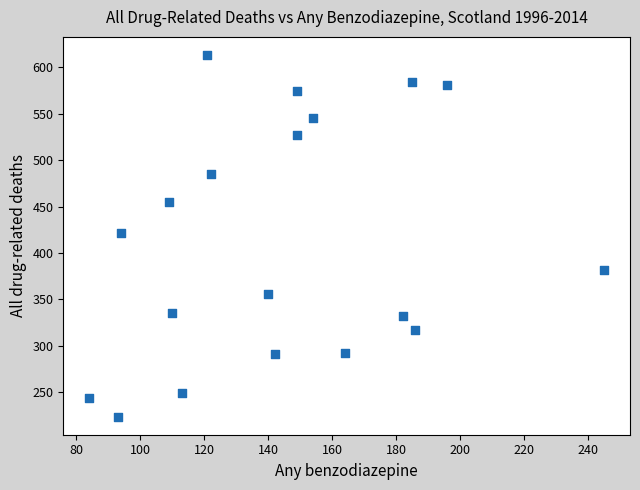

What is the range of Y values (max minus min)?

389